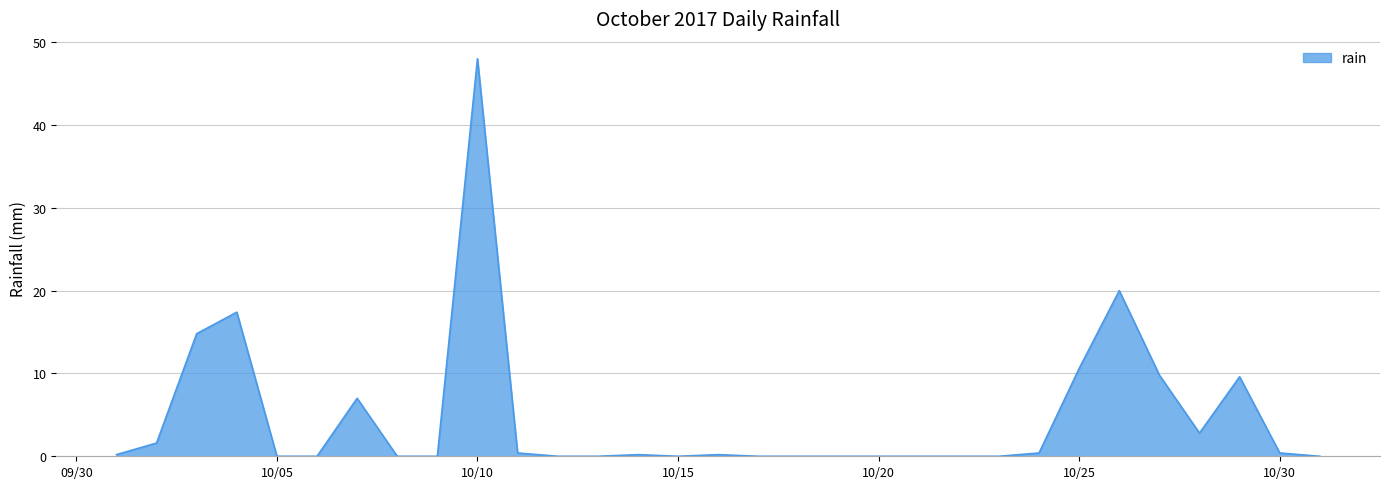

What is the average value?

4.6